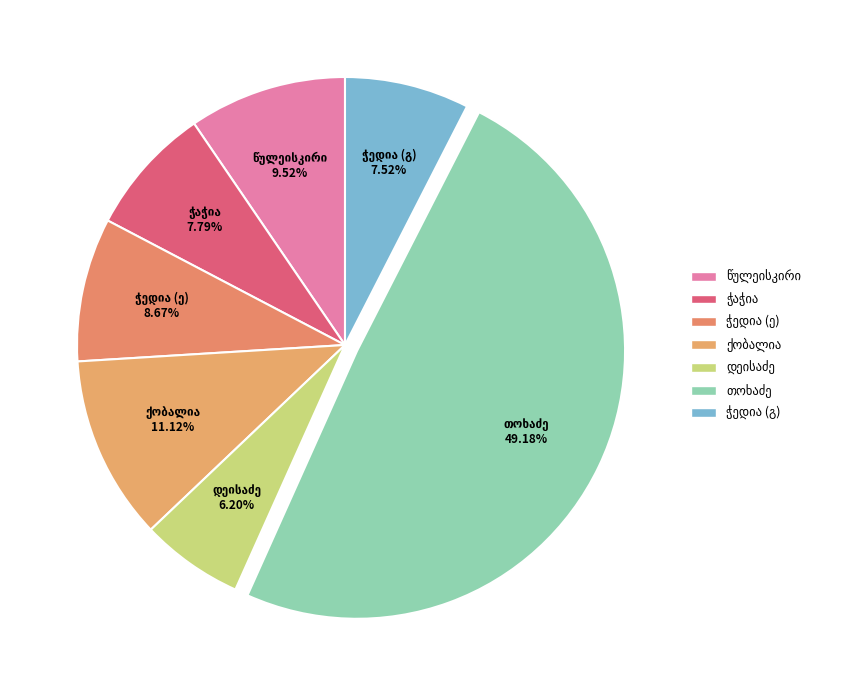

What is the ratio of the value at გიორგი მელიტონის ძე ჭედია to the value at ეკატერინე ჭედია?

0.9